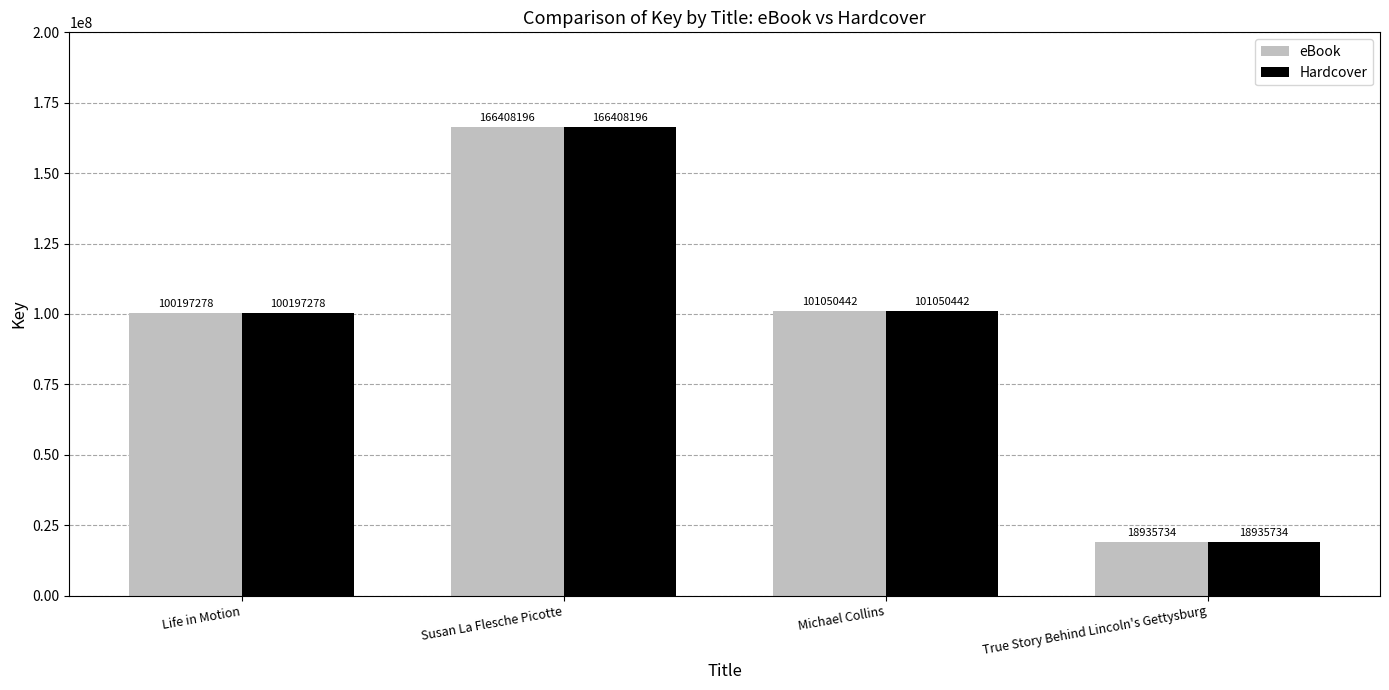

What are all the series names shown in the legend?

eBook, Hardcover